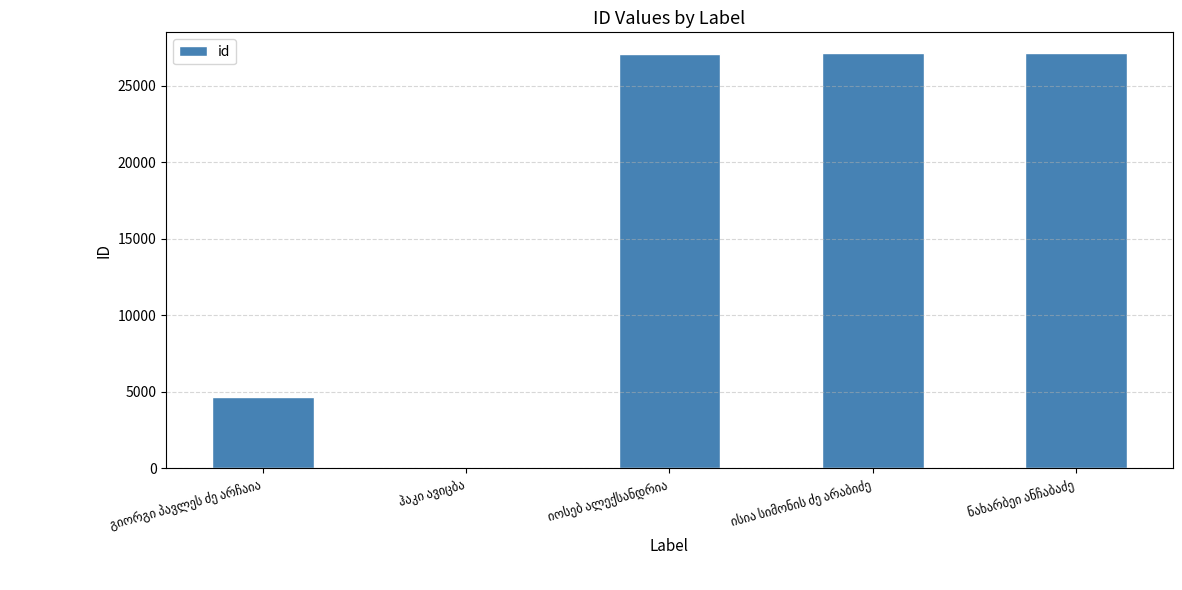

What is the difference between the maximum and minimum values?

27031